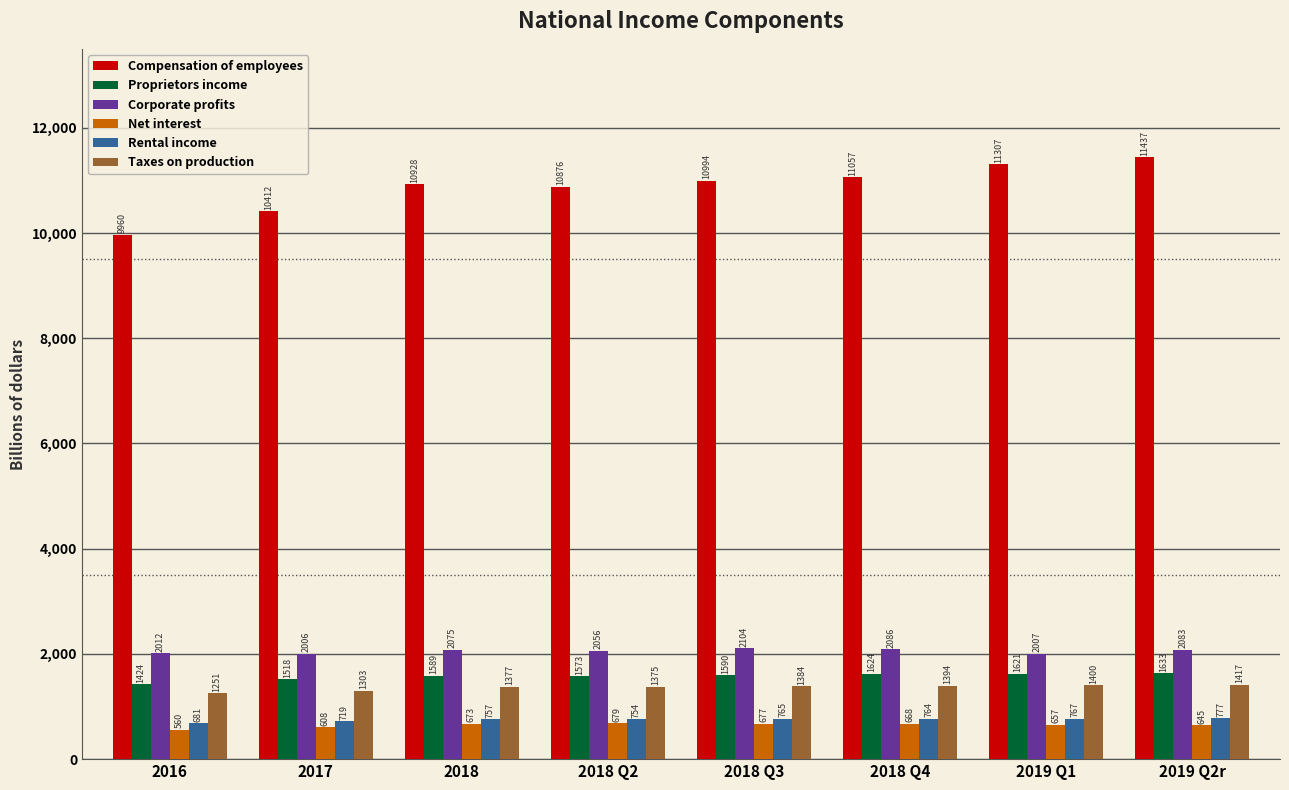

At how many categories does at least one series exceed 4452?

8